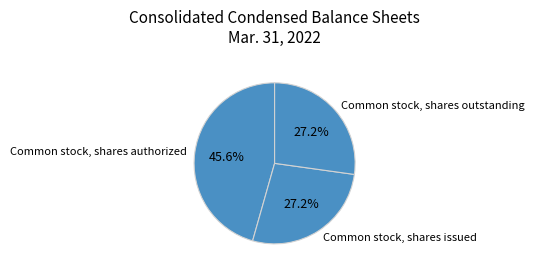

To the nearest percent, what is the average slice percentage?

33%